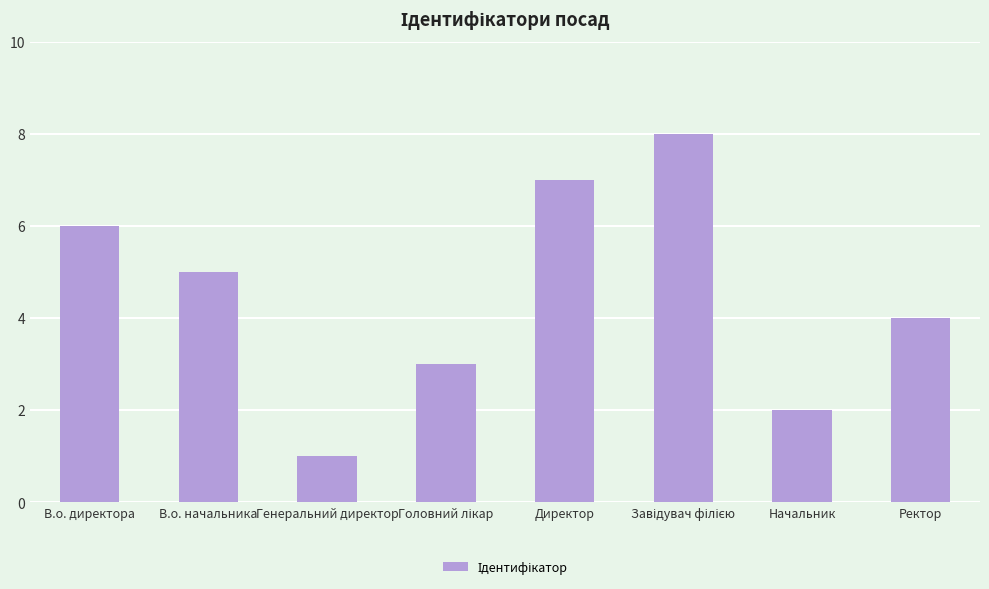

The chart shows a value of 7 at Директор. True or false?

True